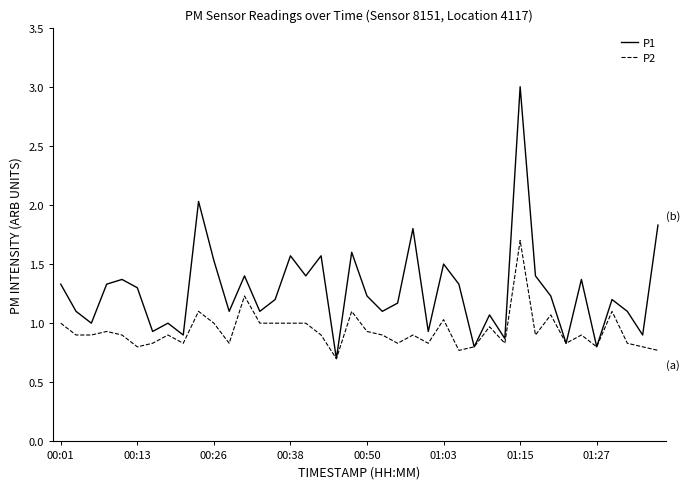

What is the minimum value for P1?

0.7